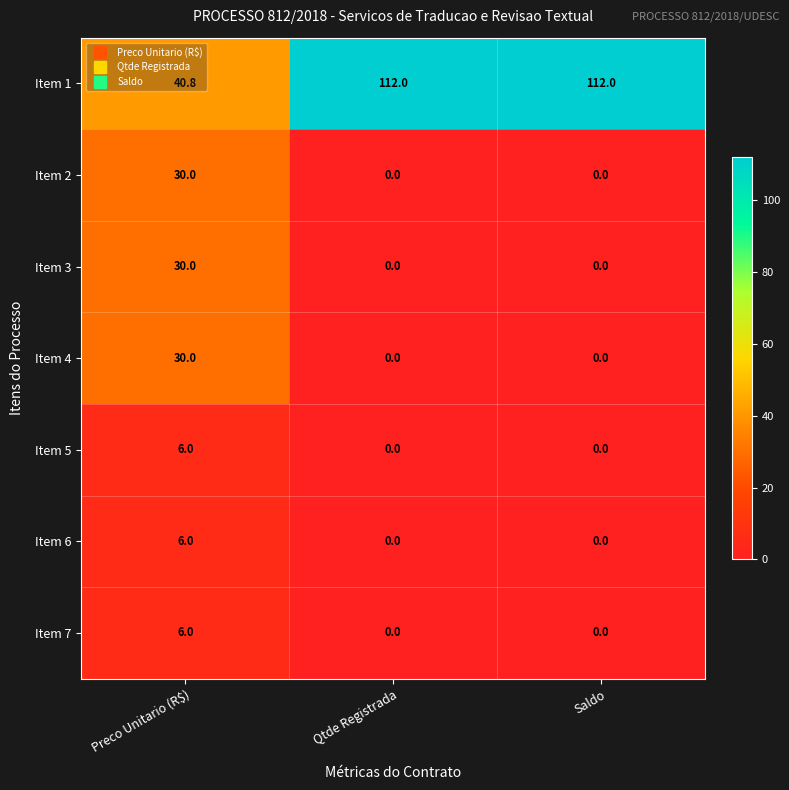

What value does the Item 3 series have at Preco Unitario (R$)?

30.0